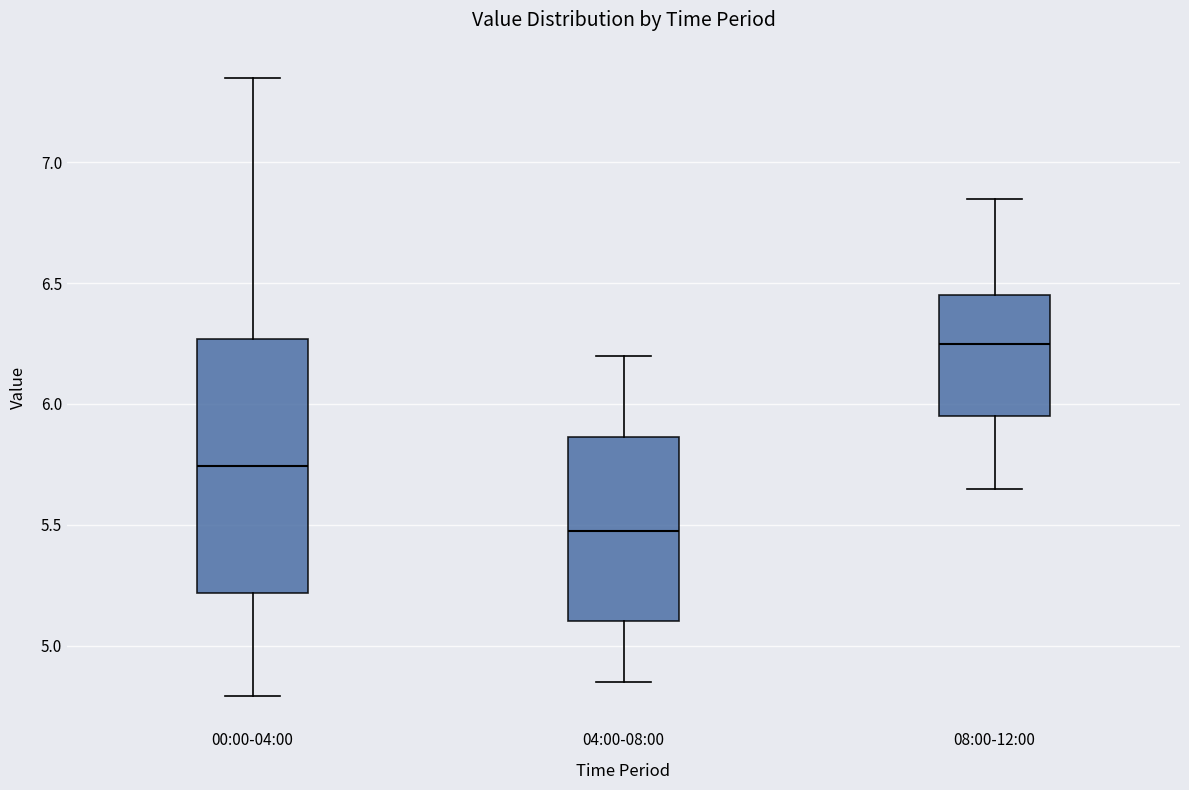

Reading left to right, transcribe this box plot: for each box, give where its median line is, the range the box spans, and where its two whiskers end, as read against the y-axis. The values are not printed on the chart, so give them approximately, as read against the axis.

00:00-04:00: median 5.75, box 5.20 to 6.25, whiskers 4.80 to 7.35
04:00-08:00: median 5.50, box 5.10 to 5.85, whiskers 4.85 to 6.20
08:00-12:00: median 6.25, box 5.95 to 6.45, whiskers 5.65 to 6.85